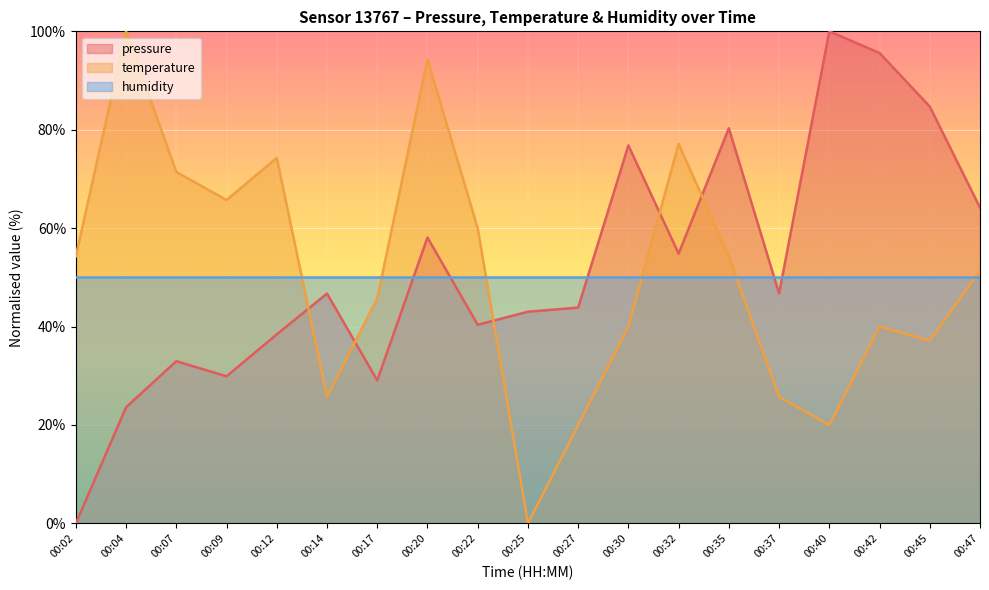

Is the value of pressure at 00:22 greater than the value of temperature at 00:20?

No